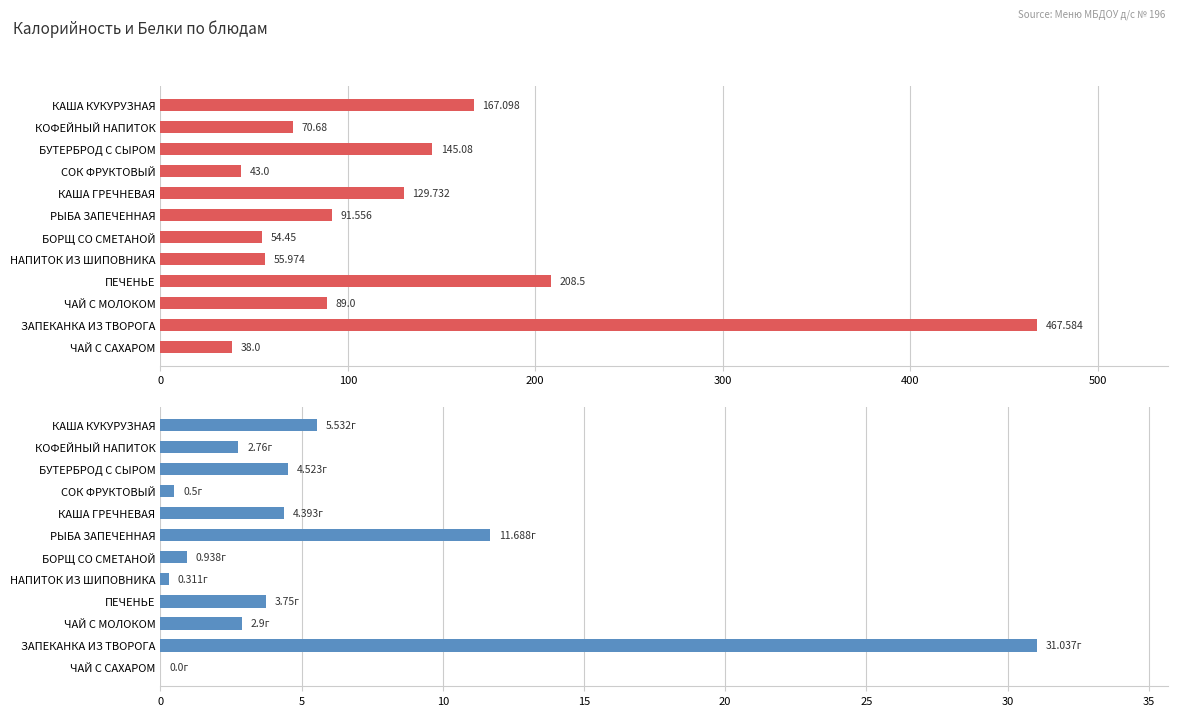

Which series has the largest total across all categories?

Калорийность